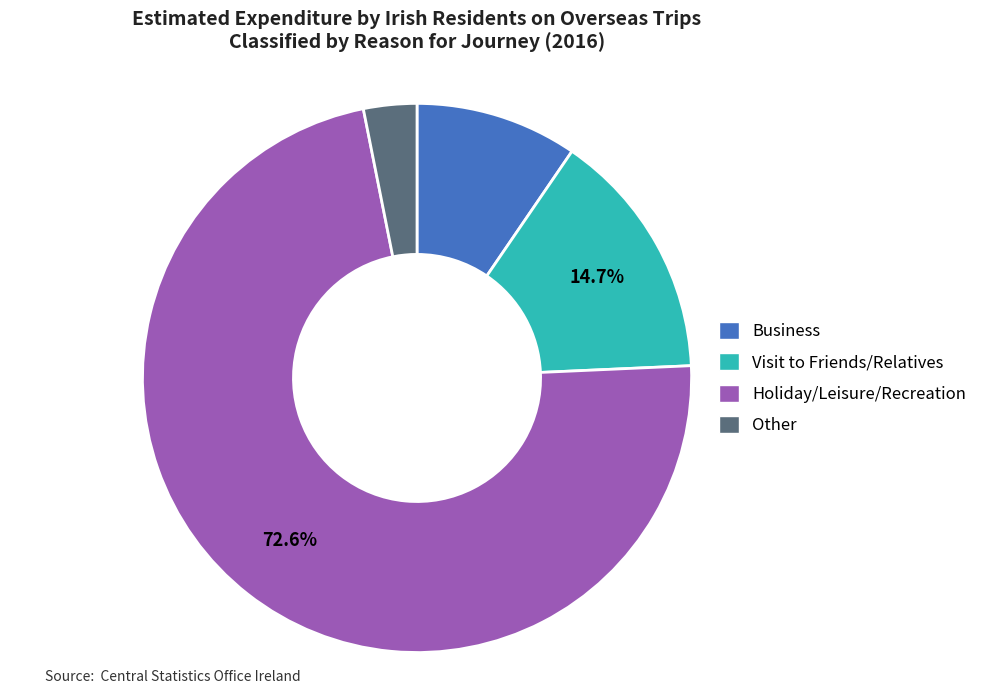

Do Business and Visit to Friends/Relatives together represent more than half of the pie?

No